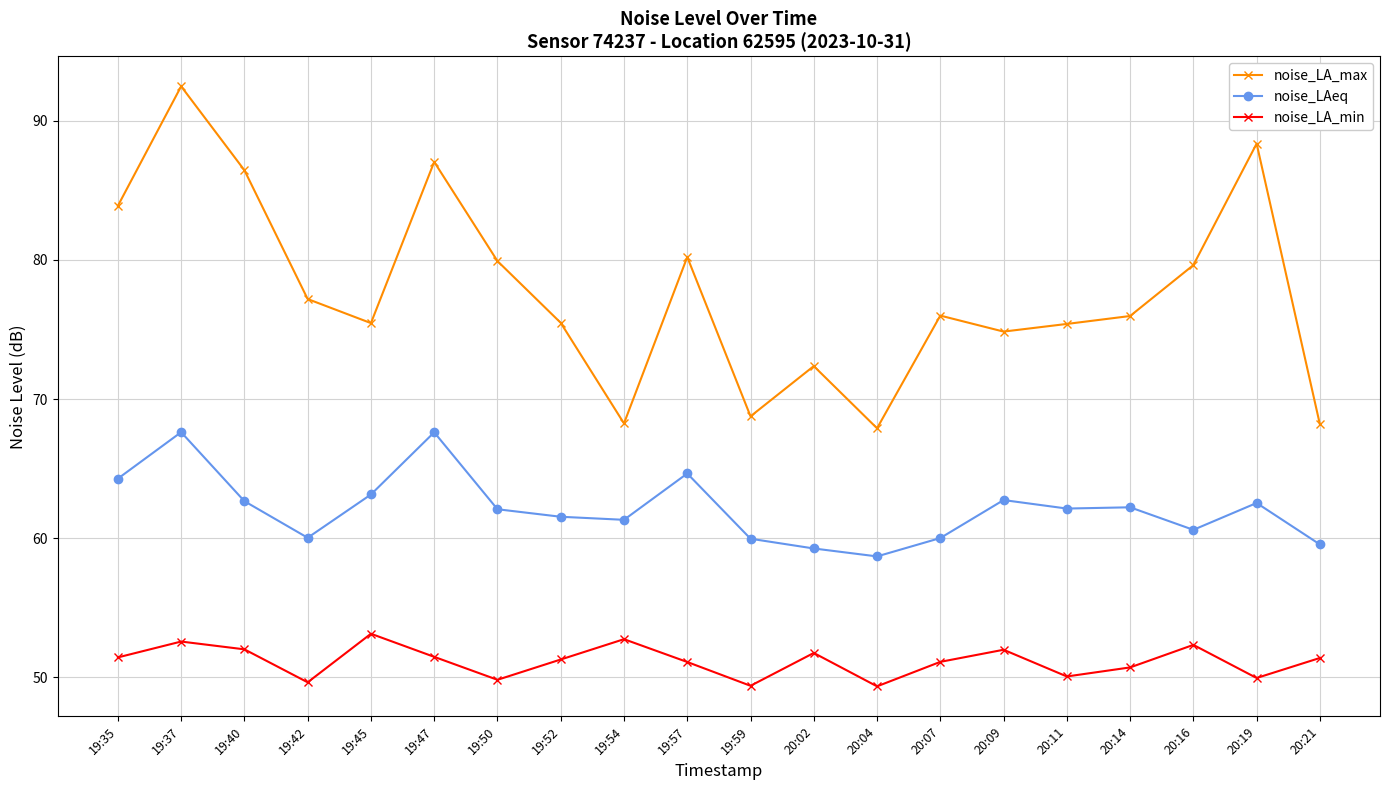

What is the label of the 2nd point from the left?

19:37